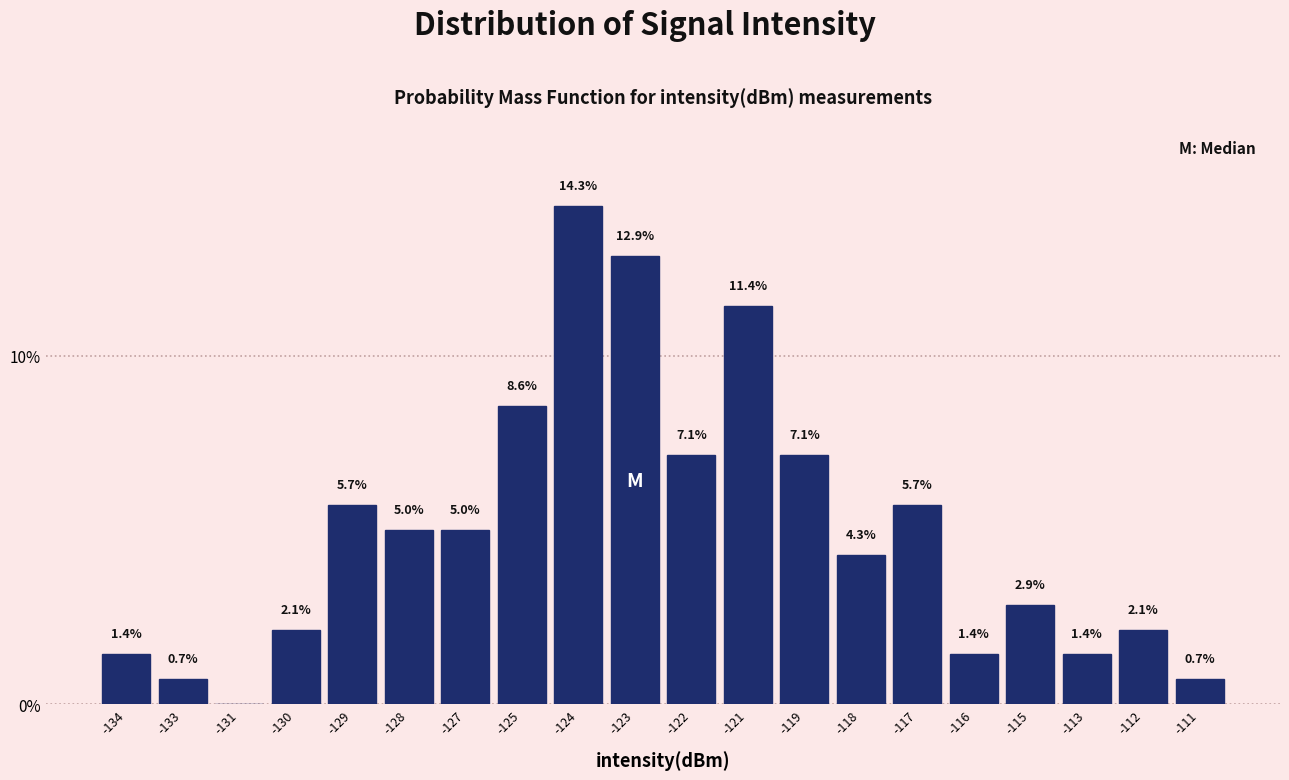

Reading left to right, extract all data points from this chart.

-134=1.4	-133=0.7	-131=0.0	-130=2.1	-129=5.7	-128=5.0	-127=5.0	-125=8.6	-124=14.3	-123=12.9	-122=7.1	-121=11.4	-119=7.1	-118=4.3	-117=5.7	-116=1.4	-115=2.9	-113=1.4	-112=2.1	-111=0.7